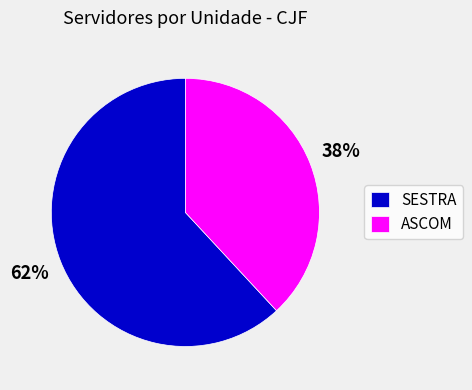

To the nearest percent, what percentage of the pie is SESTRA?

62%